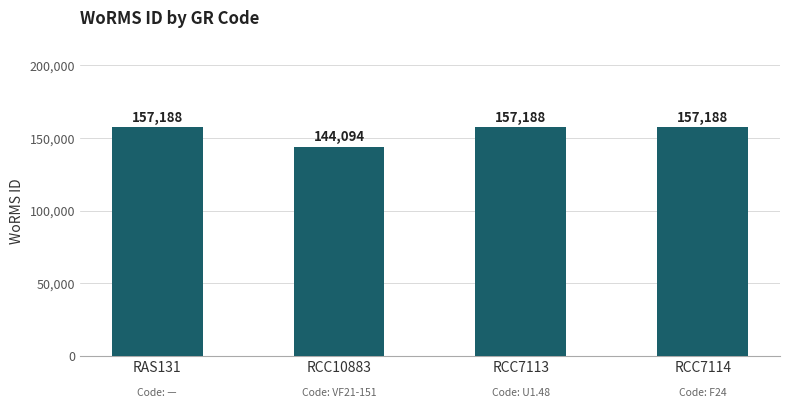

Approximately how many times larger is the value at RAS131 compared to RCC10883?

1.1